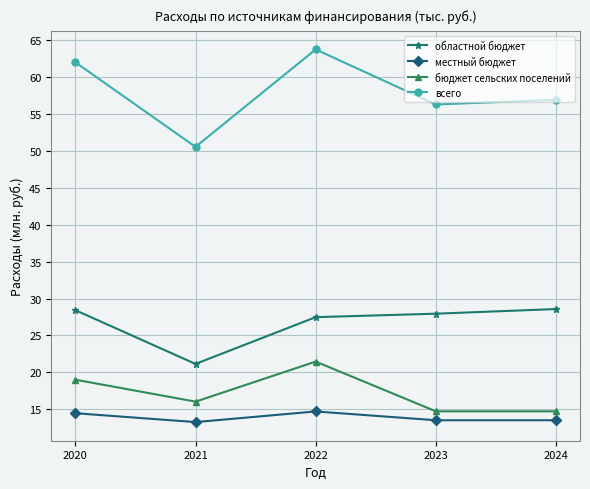

Read the областной бюджет value at 2021.

21.2